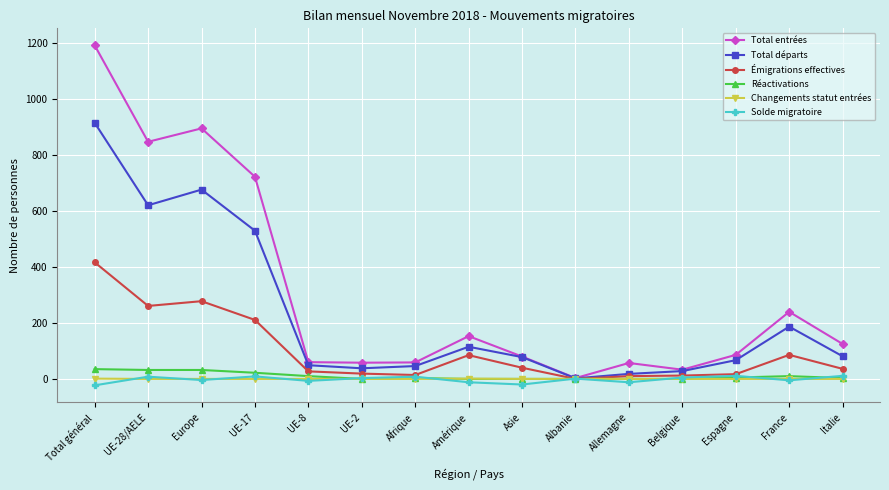

What is the average value of the Total entrées series?

308